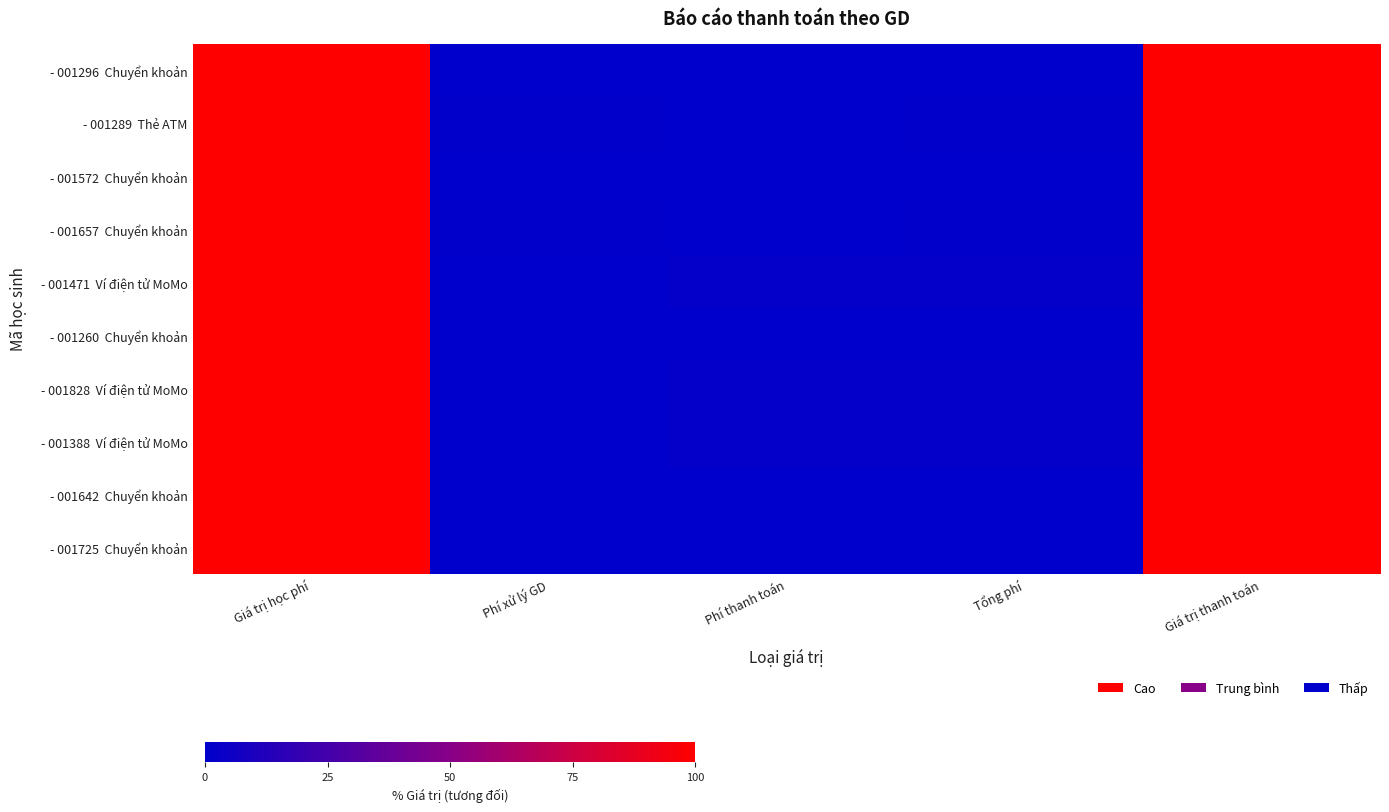

What is the total value across all series at Giá trị thanh toán?

1000.0